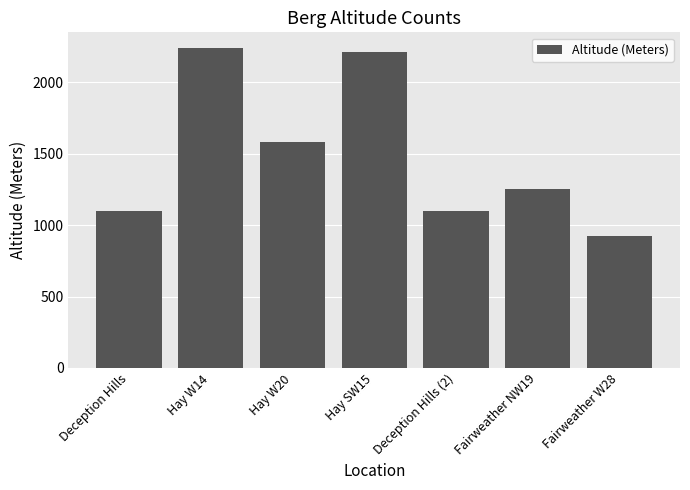

At which label does the data first exceed 1251?

Hay W14